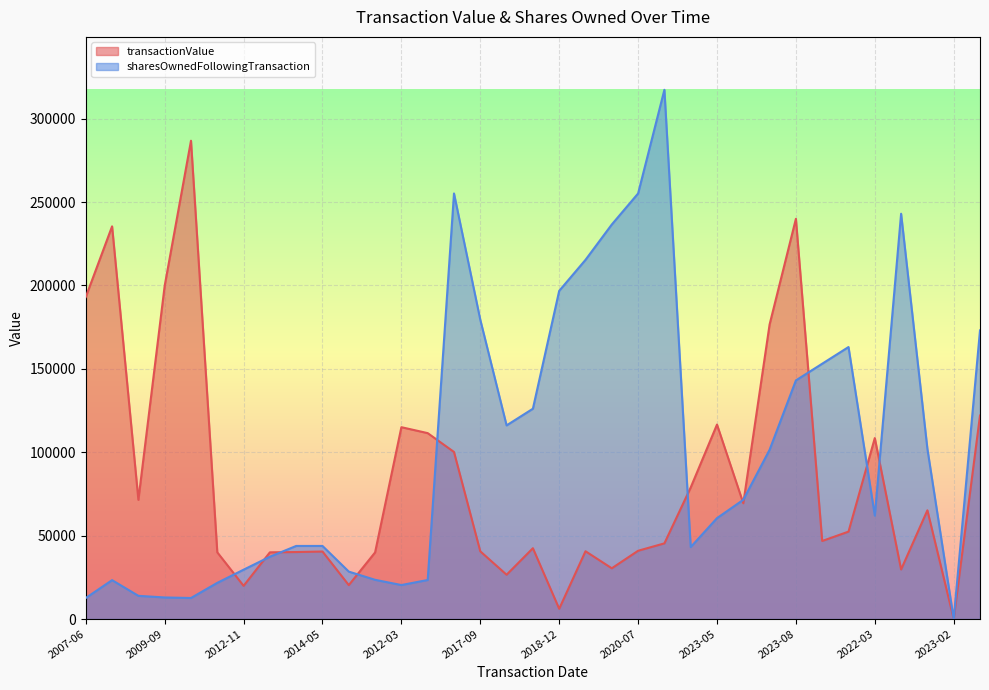

At which category is the sum across all series the highest?

2023-08